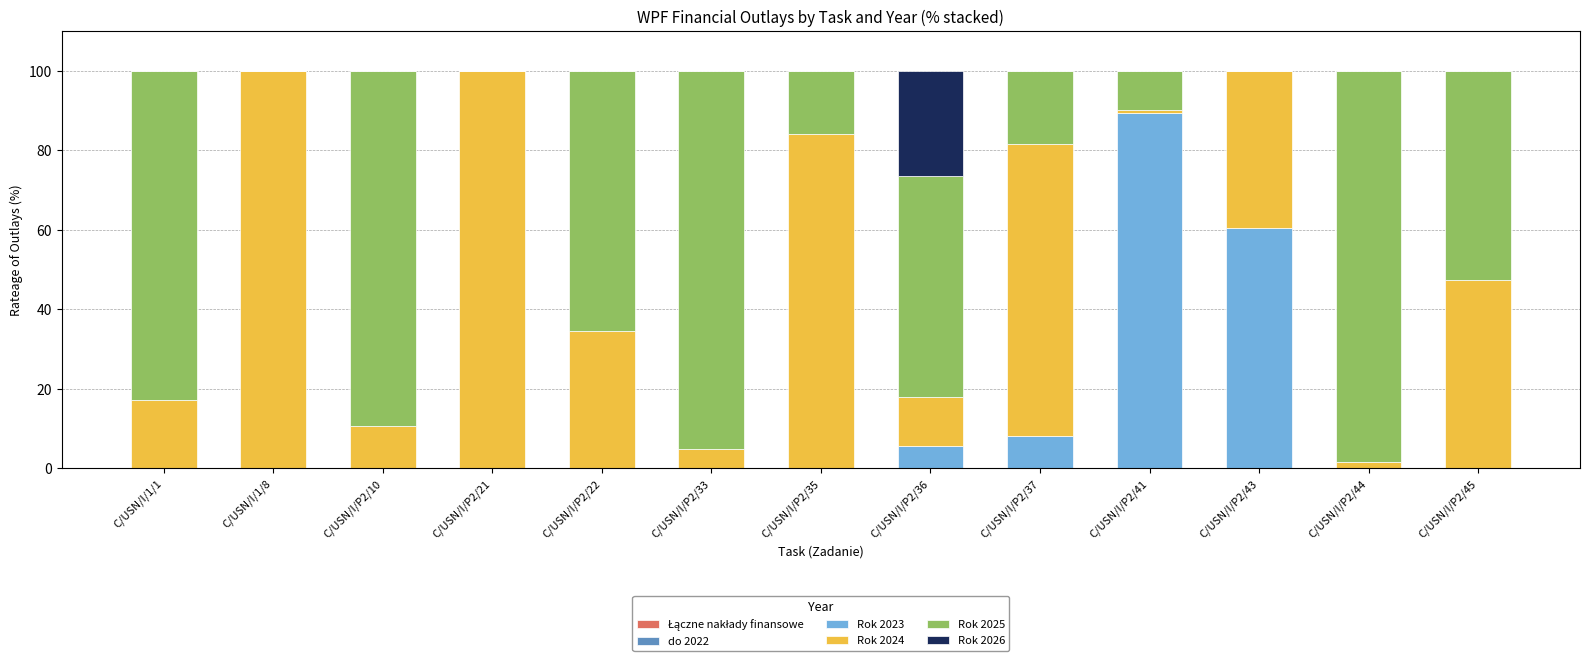

True or false: Rok 2023 has a value of 0.0 at C/USN/I/P2/45.

True